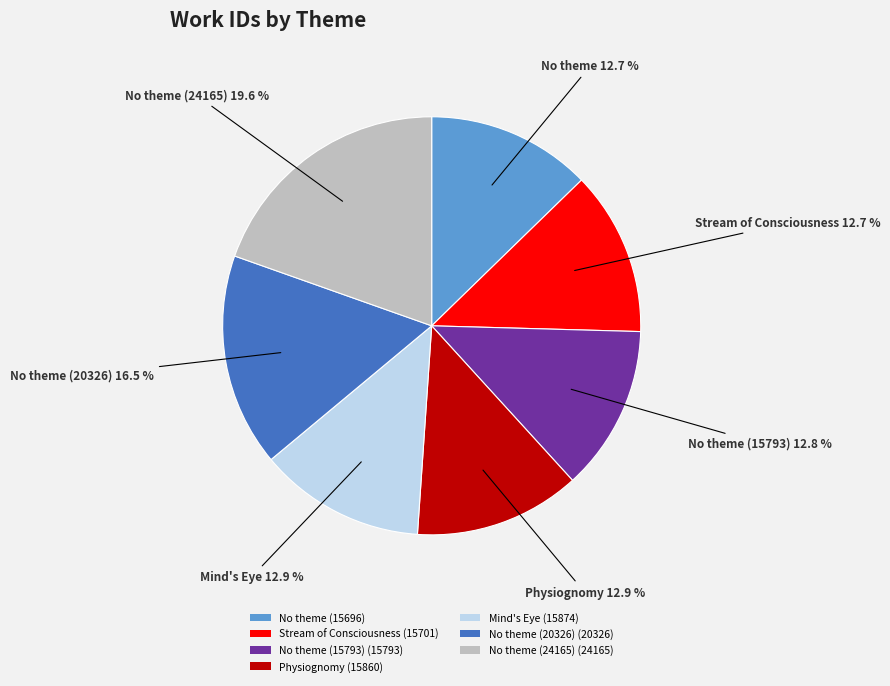

Combined, do Stream of Consciousness (15701) and No theme (24165) (24165) account for over 50%?

No